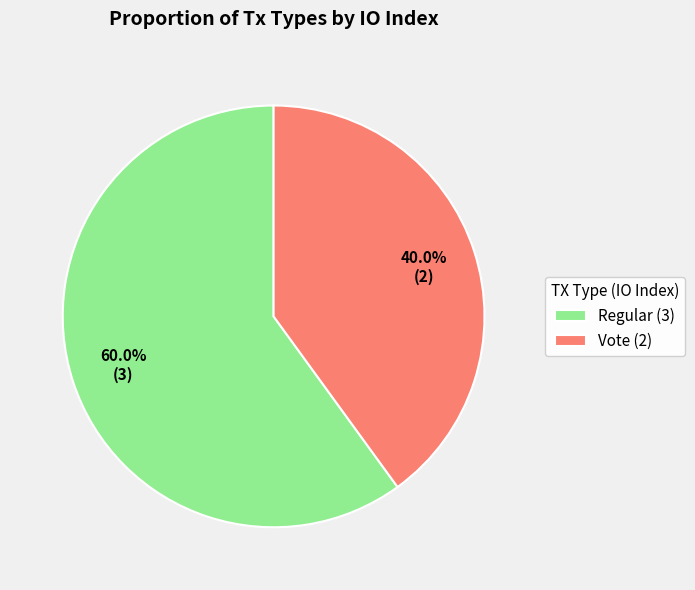

Which slice is the largest?

Regular